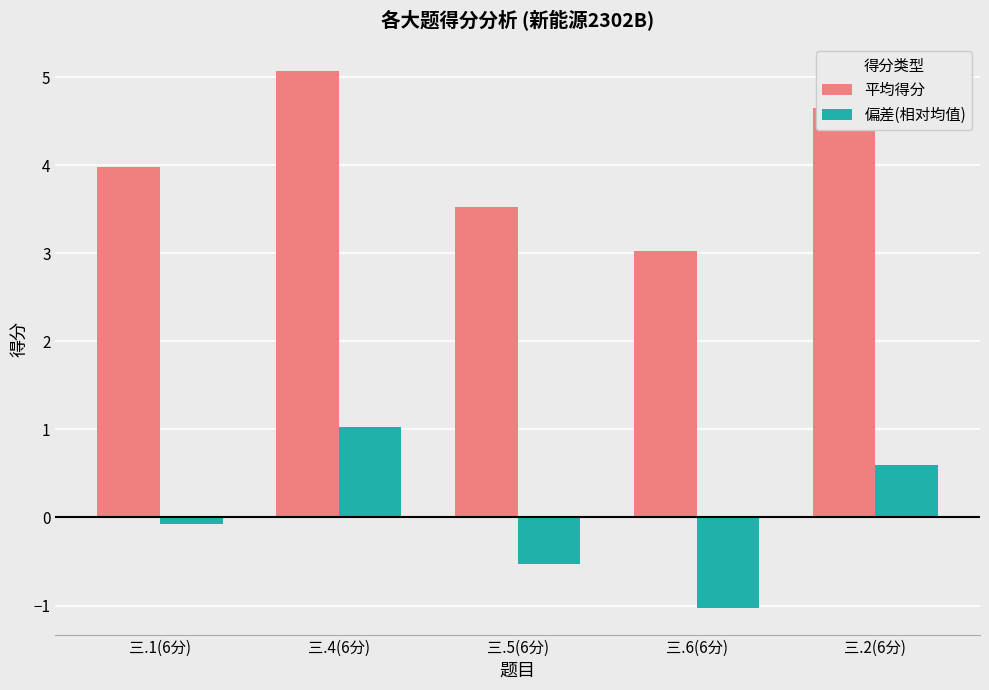

At 三.1(6分), list the series in order from smallest to largest.

偏差(相对均值), 平均得分